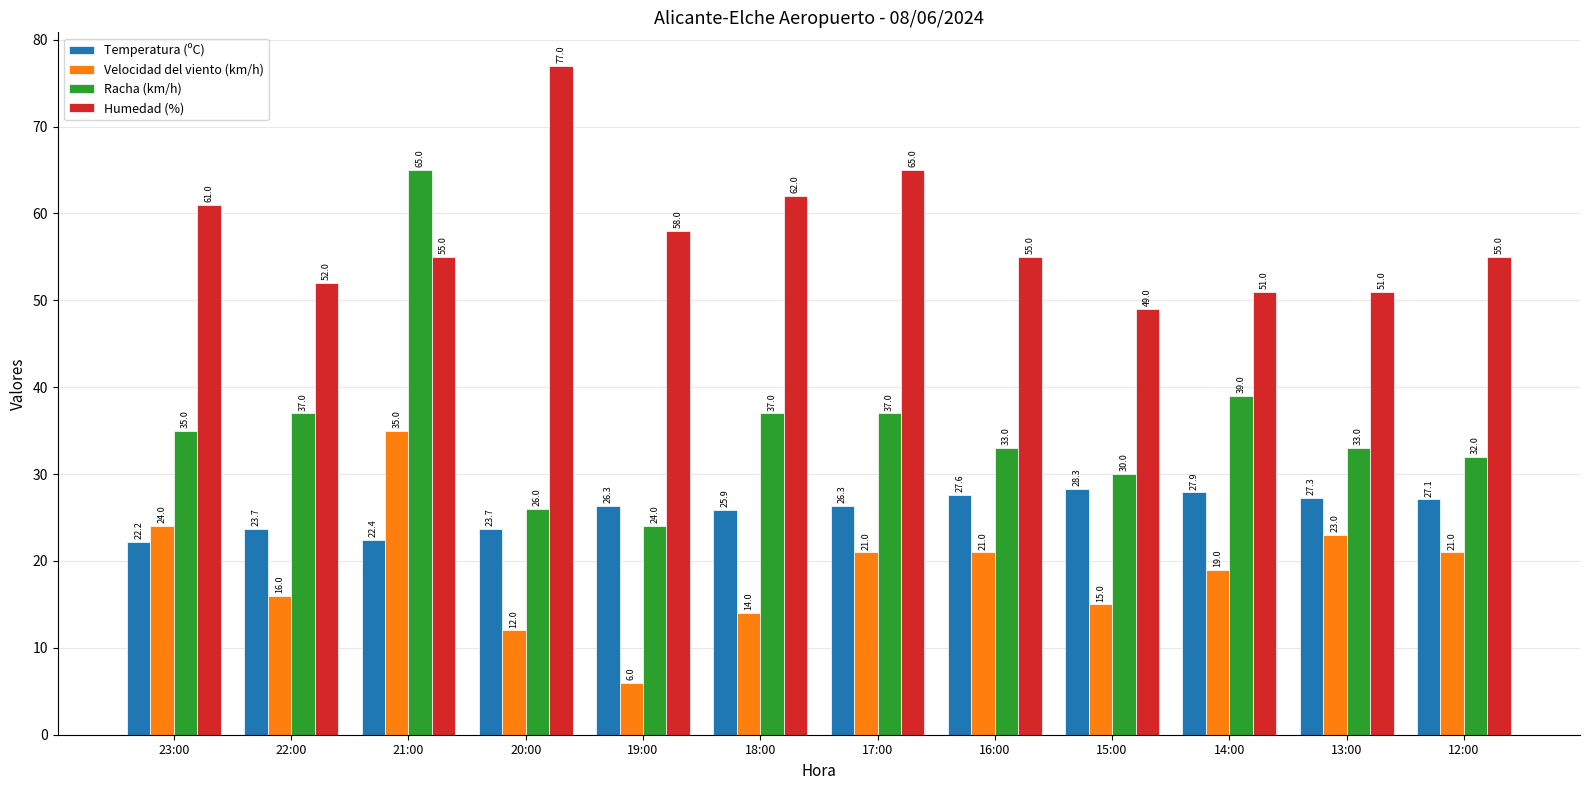

What is the difference between the second highest and second lowest values in the Velocidad del viento (km/h) series?

12.0